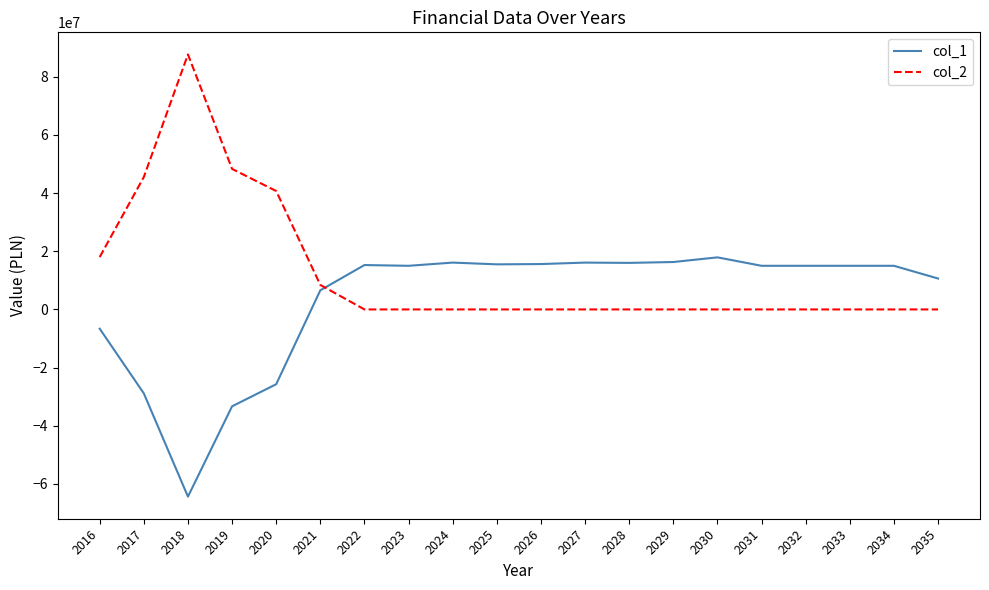

After their last crossing, which series has the higher values: col_1 or col_2?

col_1